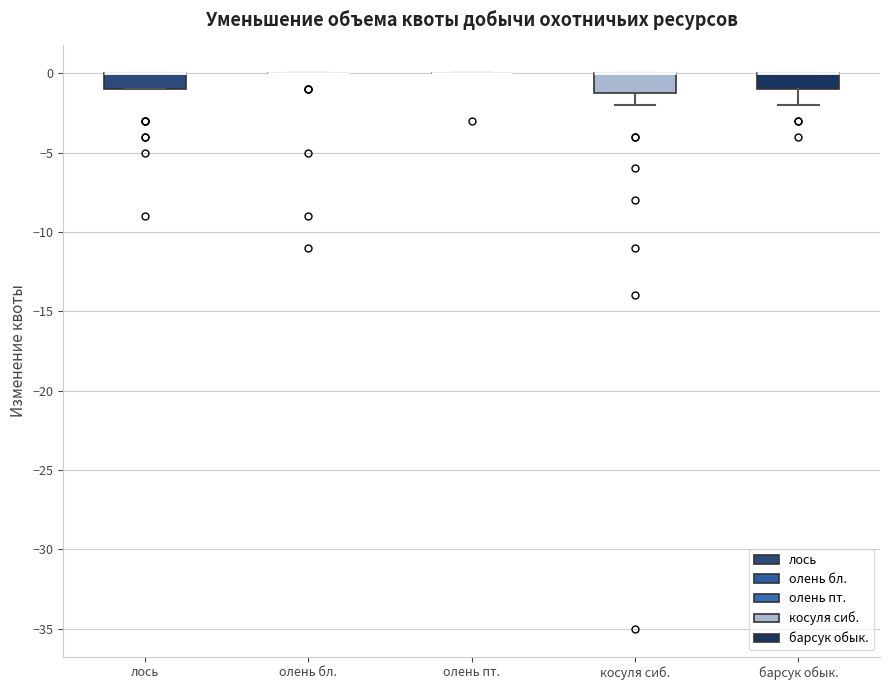

Reading left to right, read every box against the y-axis: the position of its median line, the range the box covers, and the ends of its whiskers. The values are not printed on the chart, so give them approximately, as read against the axis.

лось: median 0 (drawn on the box's upper edge), box -1 to 0, whiskers -1 to 0
олень бл.: box collapsed to a line at 0, whiskers 0 to 0
олень пт.: box collapsed to a line at 0, whiskers 0 to 0
косуля сиб.: median 0 (drawn on the box's upper edge), box -1 to 0, whiskers -2 to 0
барсук обык.: median 0 (drawn on the box's upper edge), box -1 to 0, whiskers -2 to 0